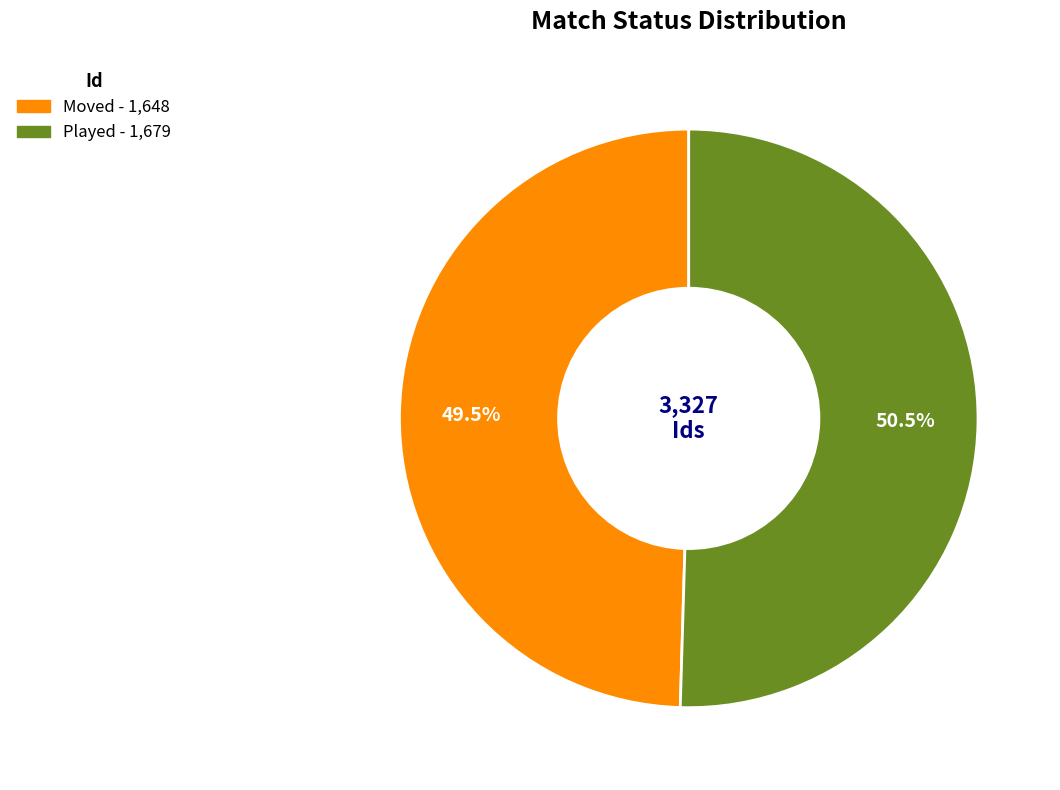

Which slice is the smallest?

Moved